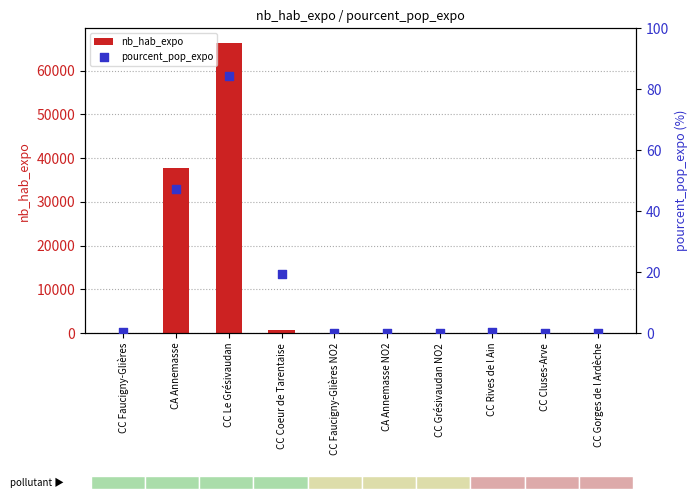

Which series contains the highest Y value?

nb_hab_expo